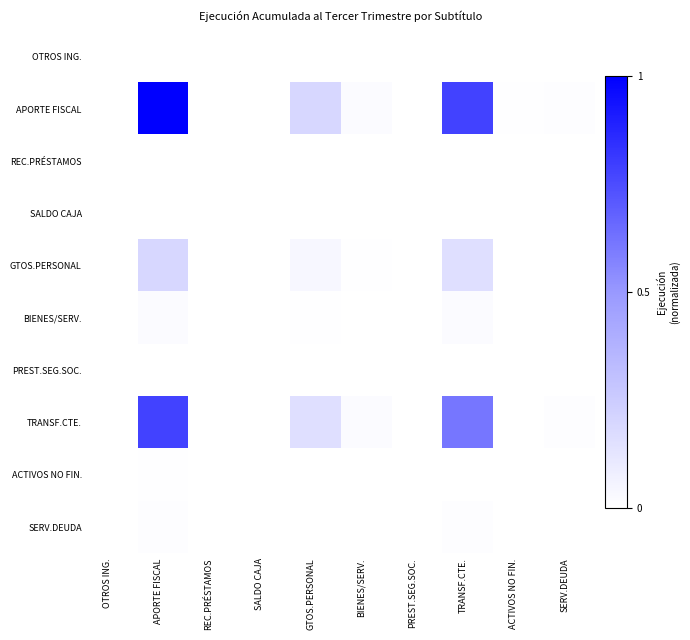

At which category is the sum across all series the highest?

APORTE FISCAL